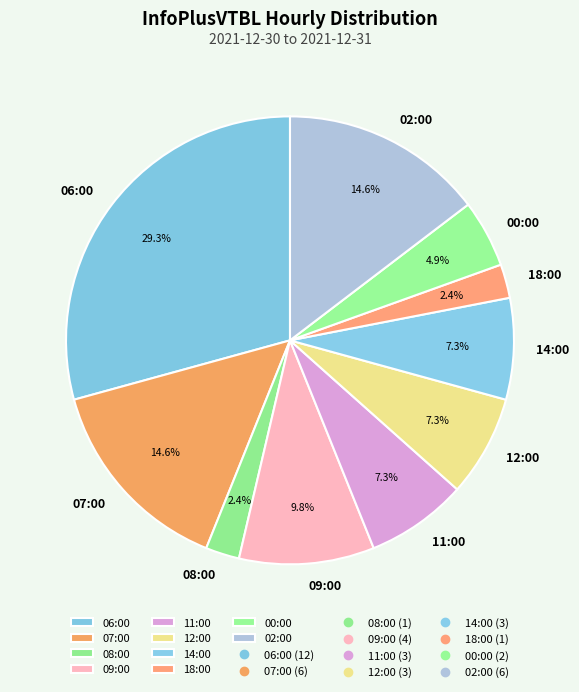

What is the largest slice in the pie chart?

06:00